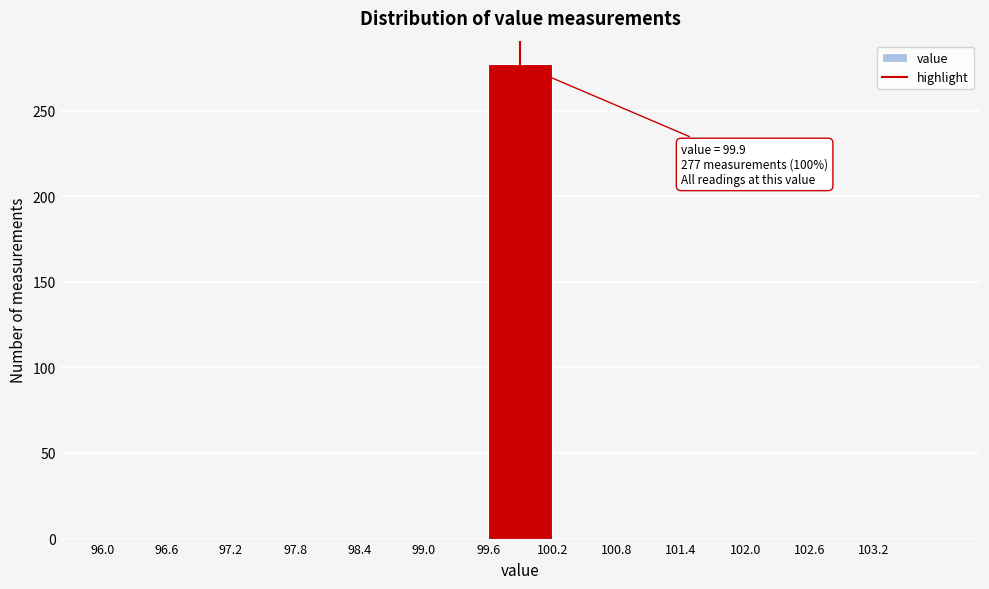

Which range on the x-axis has the tallest bar?

99.6 to 100.2